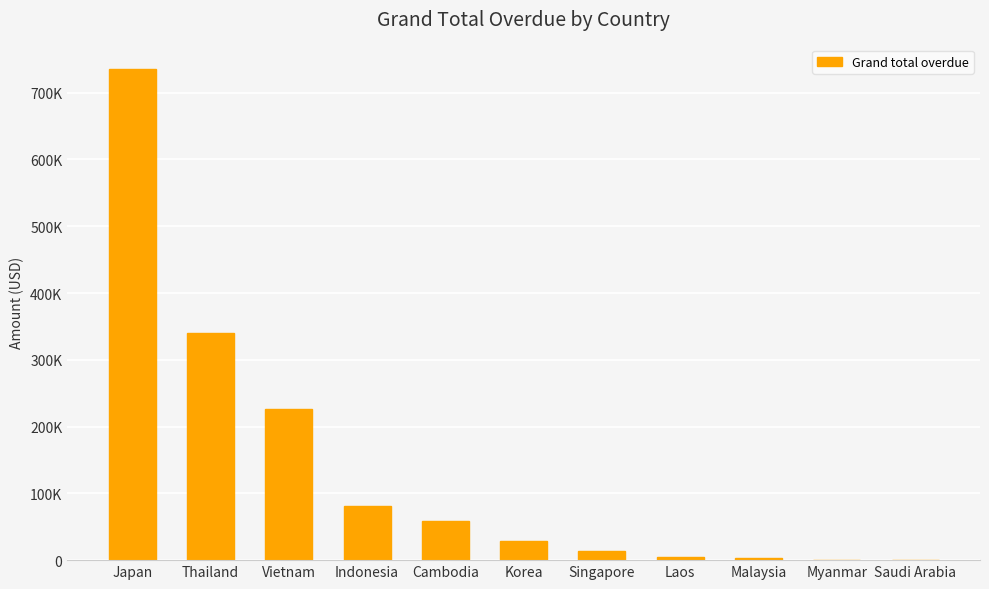

Are the bars horizontal?

No